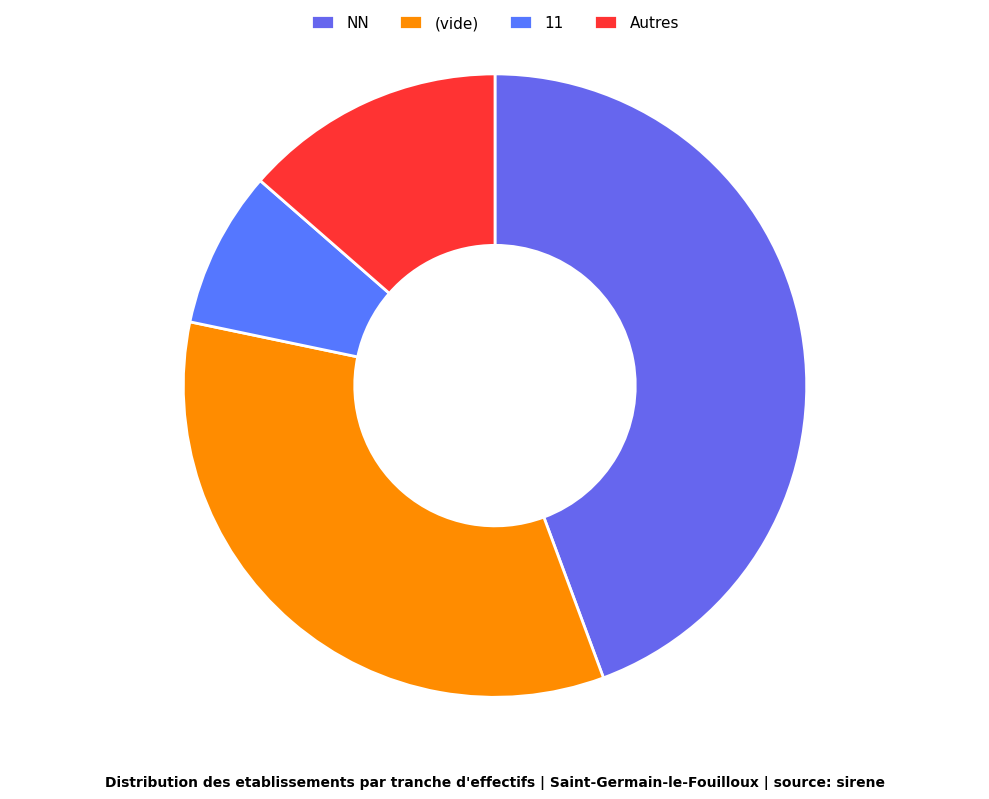

How many slices are in this pie chart?

4